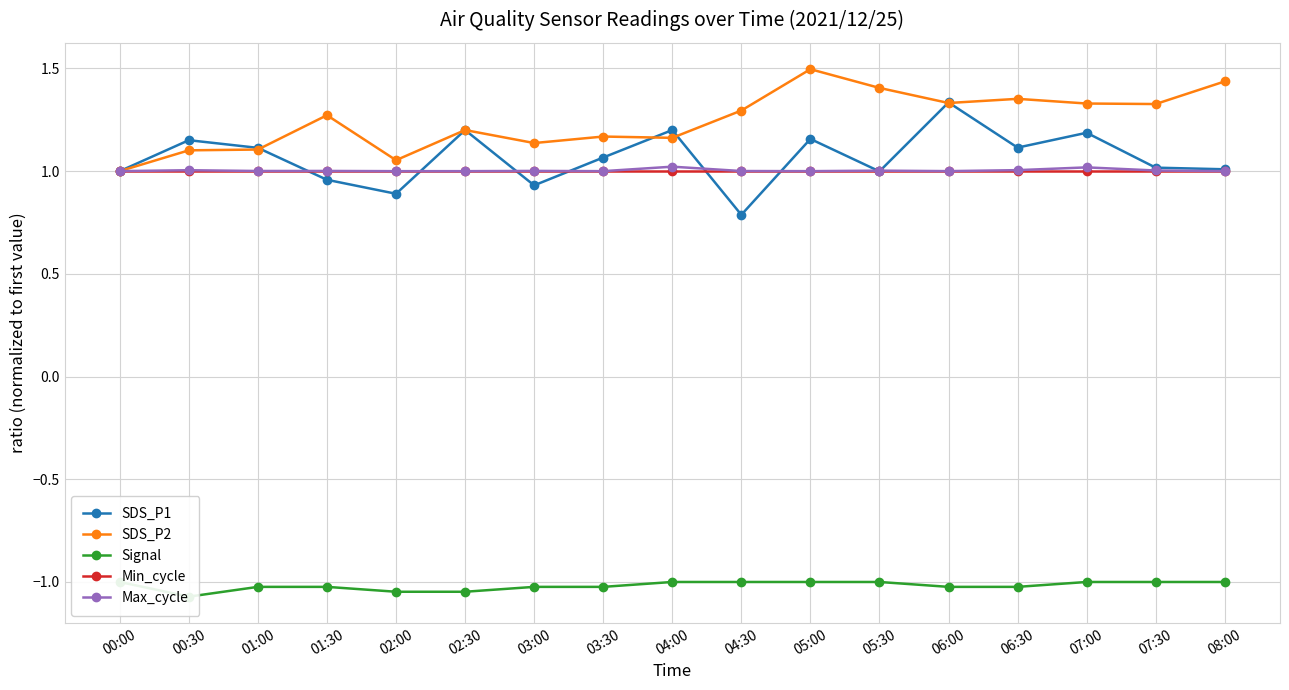

Reading right to left, extract all data points from this chart.

SDS_P1: 1.0	1.0	1.2	1.1	1.3	1.0	1.2	0.8	1.2	1.1	0.9	1.2	0.9	1.0	1.1	1.2	1.0
SDS_P2: 1.4	1.3	1.3	1.4	1.3	1.4	1.5	1.3	1.2	1.2	1.1	1.2	1.1	1.3	1.1	1.1	1.0
Signal: -1.0	-1.0	-1.0	-1.0	-1.0	-1.0	-1.0	-1.0	-1.0	-1.0	-1.0	-1.0	-1.0	-1.0	-1.0	-1.1	-1.0
Min_cycle: 1.0	1.0	1.0	1.0	1.0	1.0	1.0	1.0	1.0	1.0	1.0	1.0	1.0	1.0	1.0	1.0	1.0
Max_cycle: 1.0	1.0	1.0	1.0	1.0	1.0	1.0	1.0	1.0	1.0	1.0	1.0	1.0	1.0	1.0	1.0	1.0